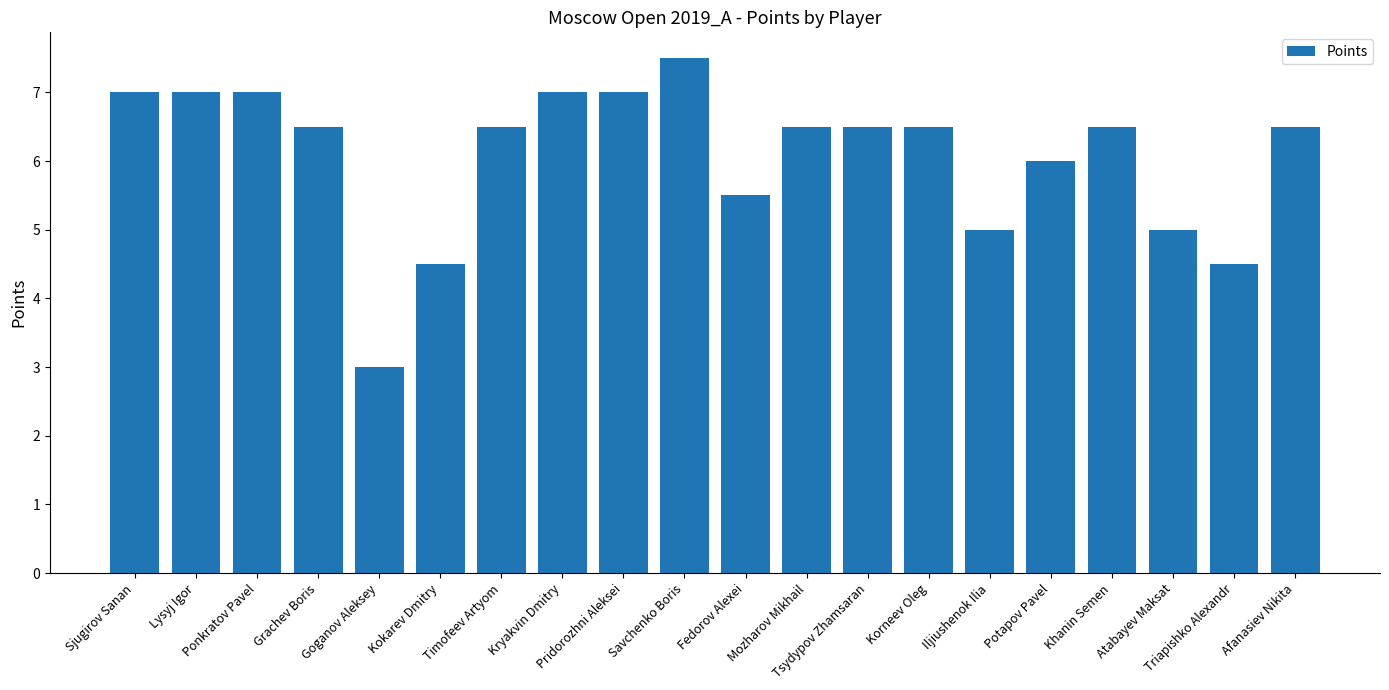

Does the chart contain stacked bars?

No